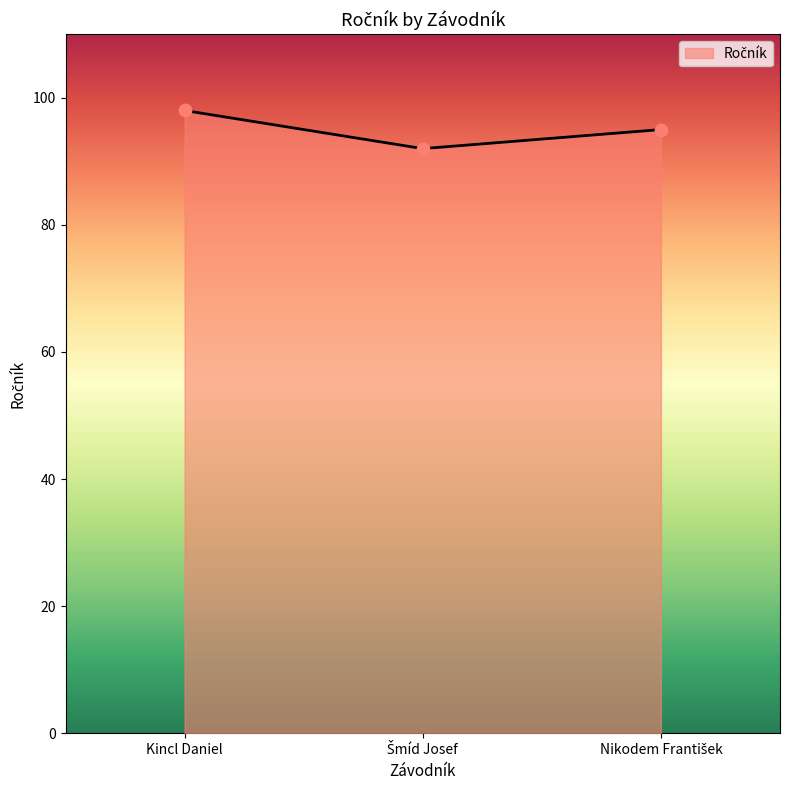

The chart shows a value of 98 at Kincl Daniel. True or false?

True